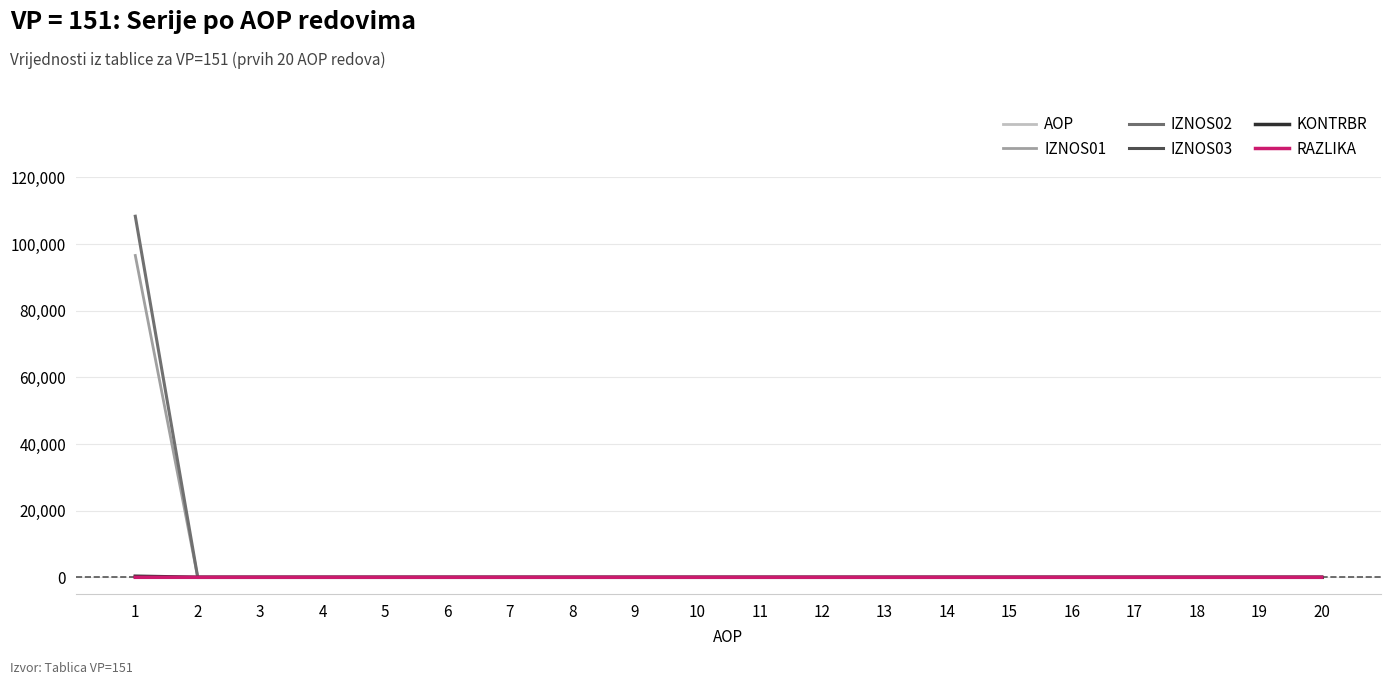

Which series has the widest spread of values?

IZNOS02